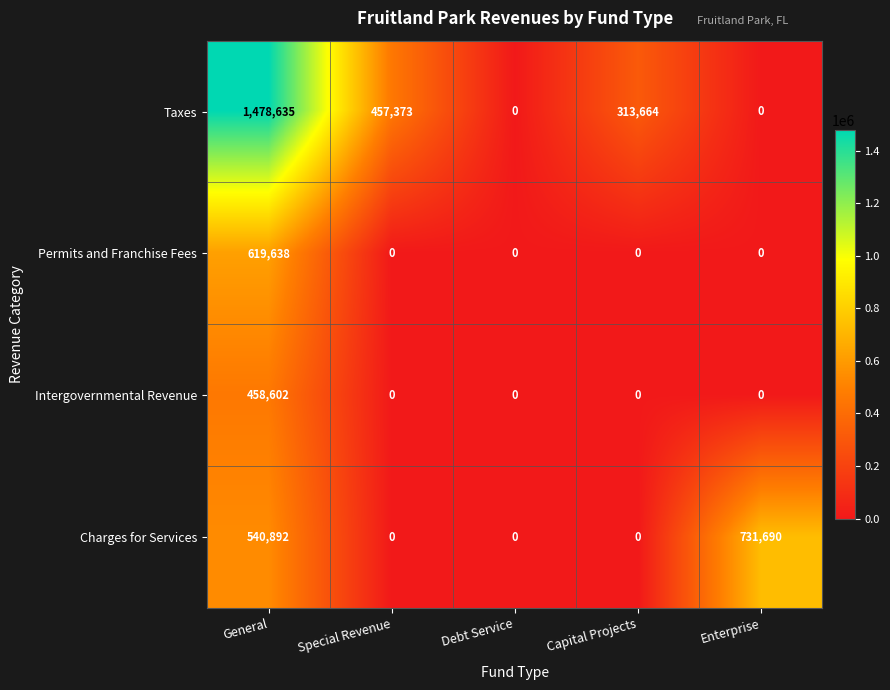

At which label does Charges for Services reach its peak?

Enterprise